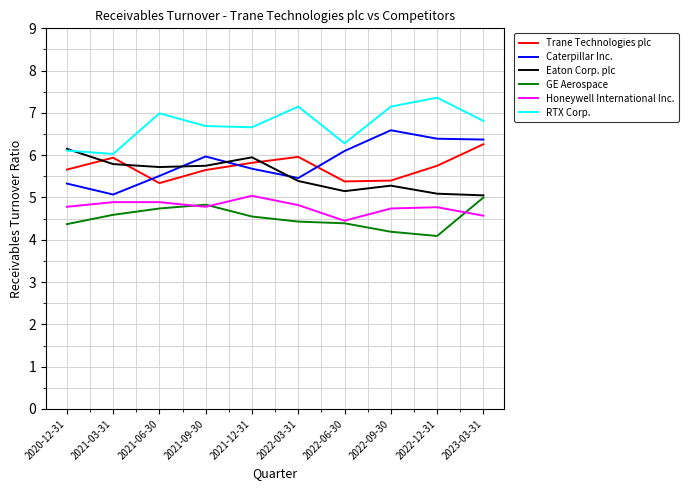

How many lines are shown in the chart?

6